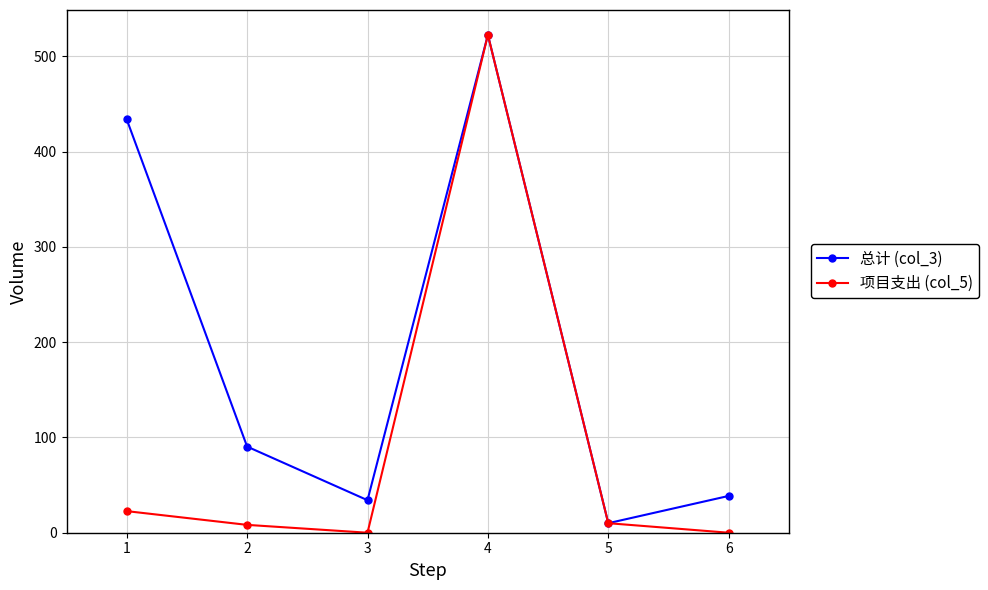

What is the difference between the 总计 (col_3) values at 6 and 1?

395.2